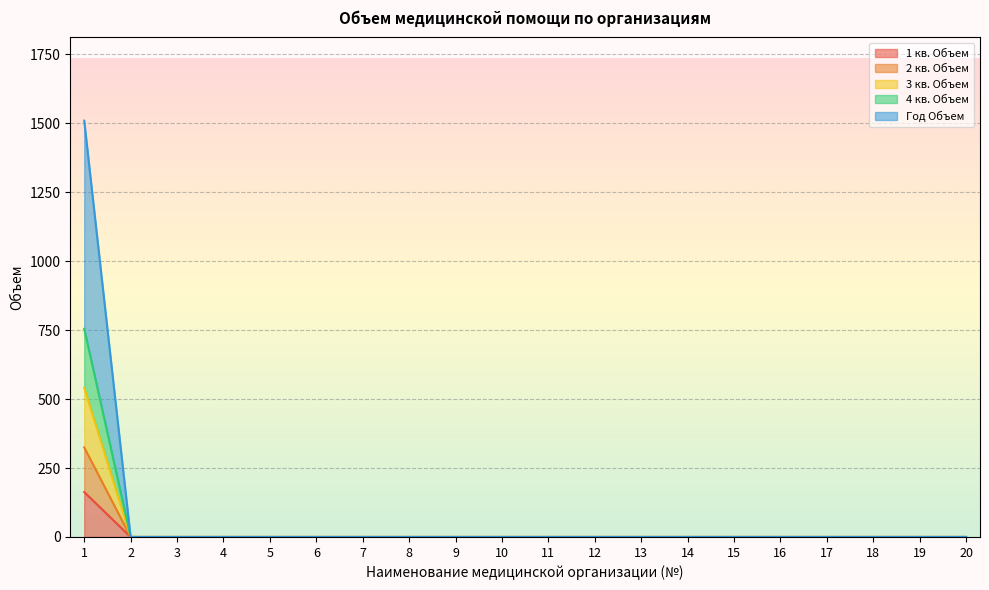

Which series changed the most between 2 and 7?

1 кв. Объем